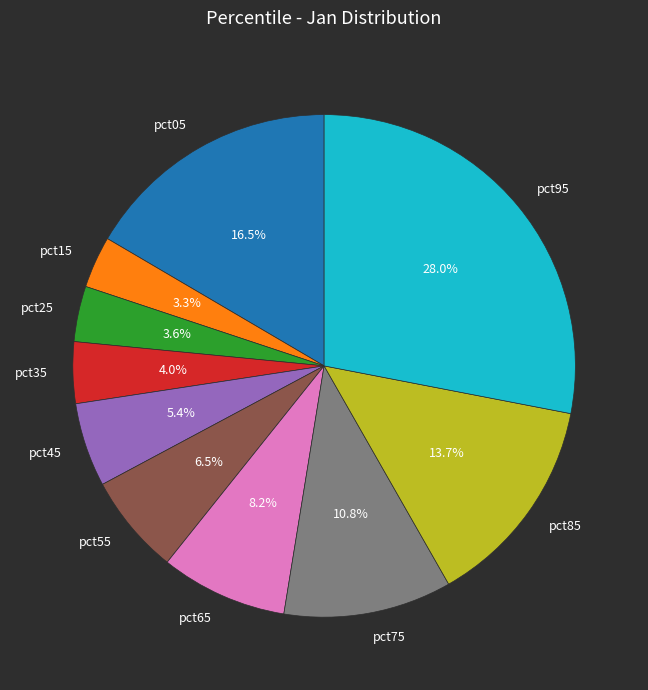

What portion of the pie excludes pct75?

89.2%